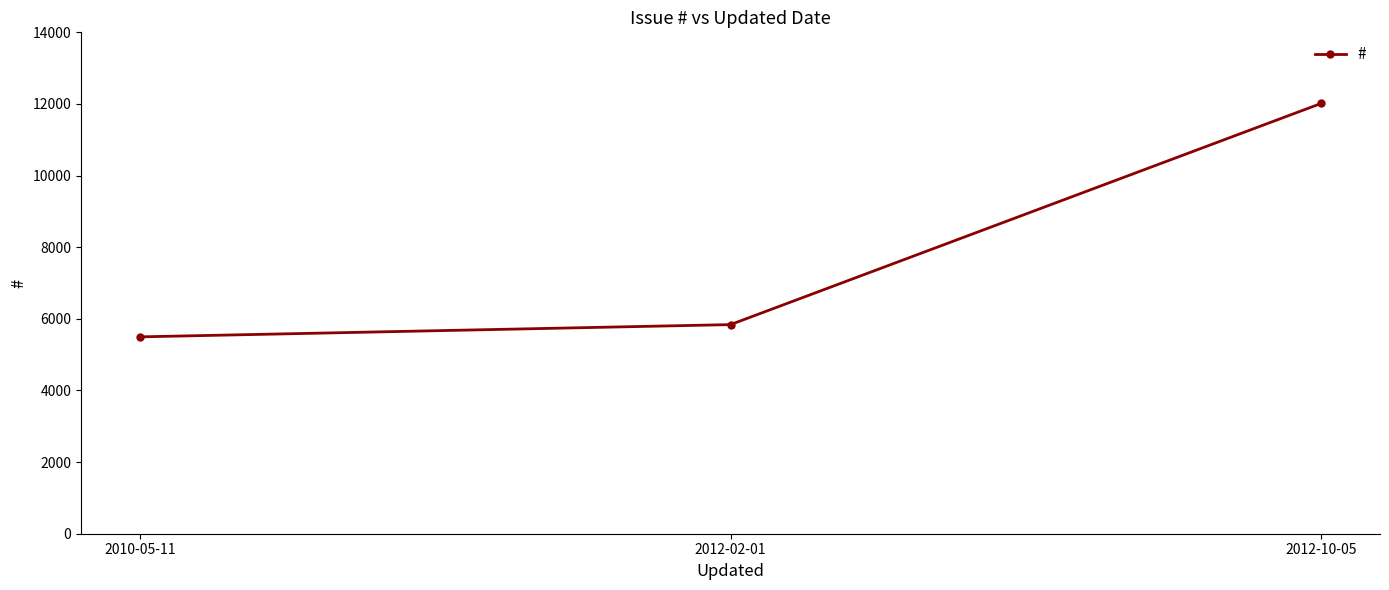

Approximately how many times larger is the value at 2010-05-11 compared to 2012-10-05?

0.5